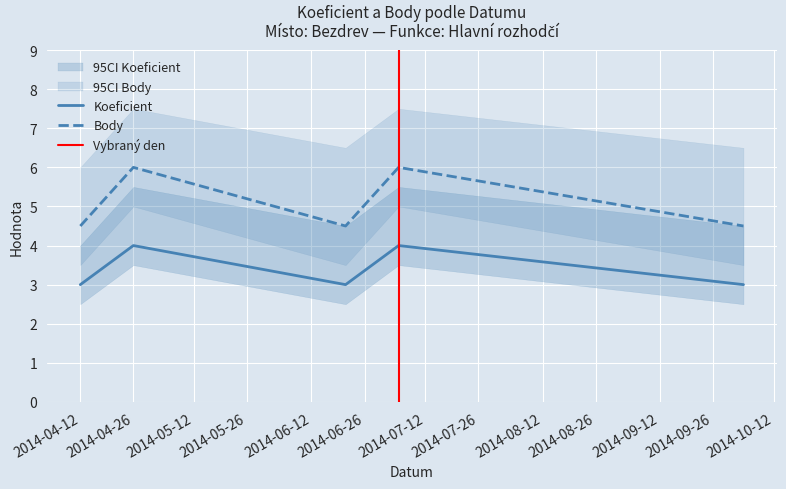

What is the total value across all series at 2014-10-04?

7.5